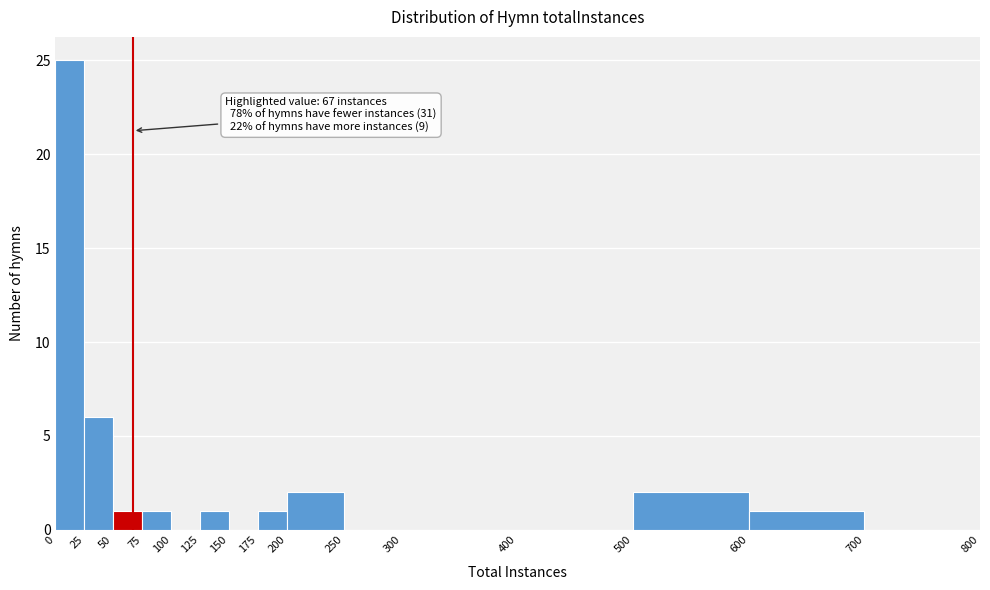

Which range on the x-axis has the tallest bar?

0 to 25